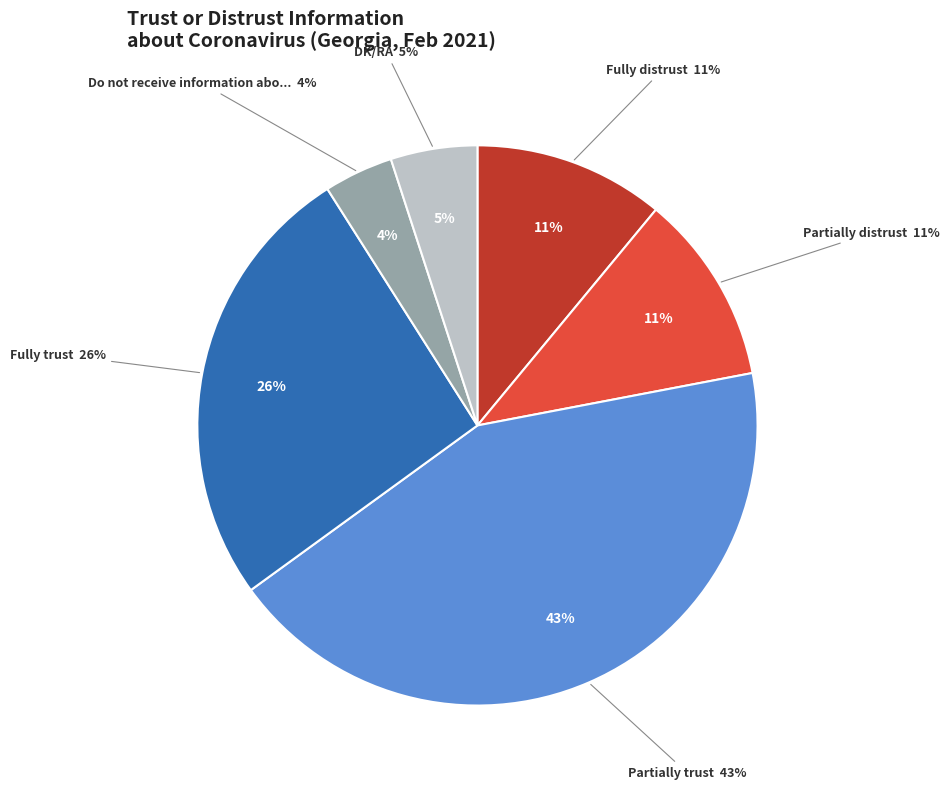

Is there a majority slice in this chart?

No